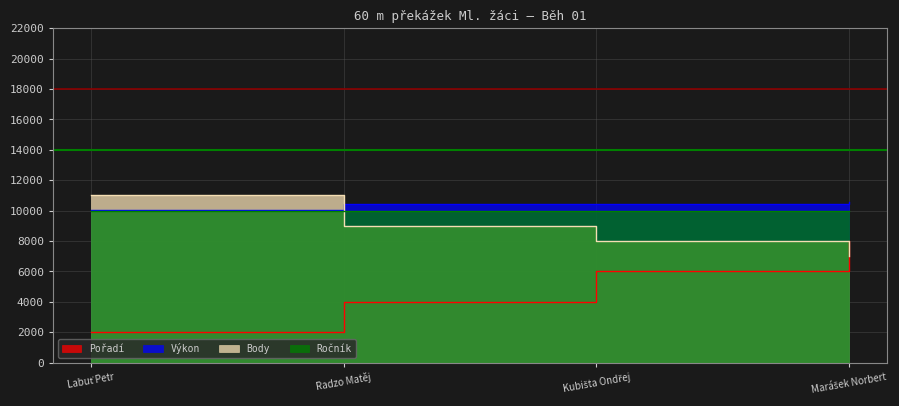

What is the minimum value for Výkon?

10030